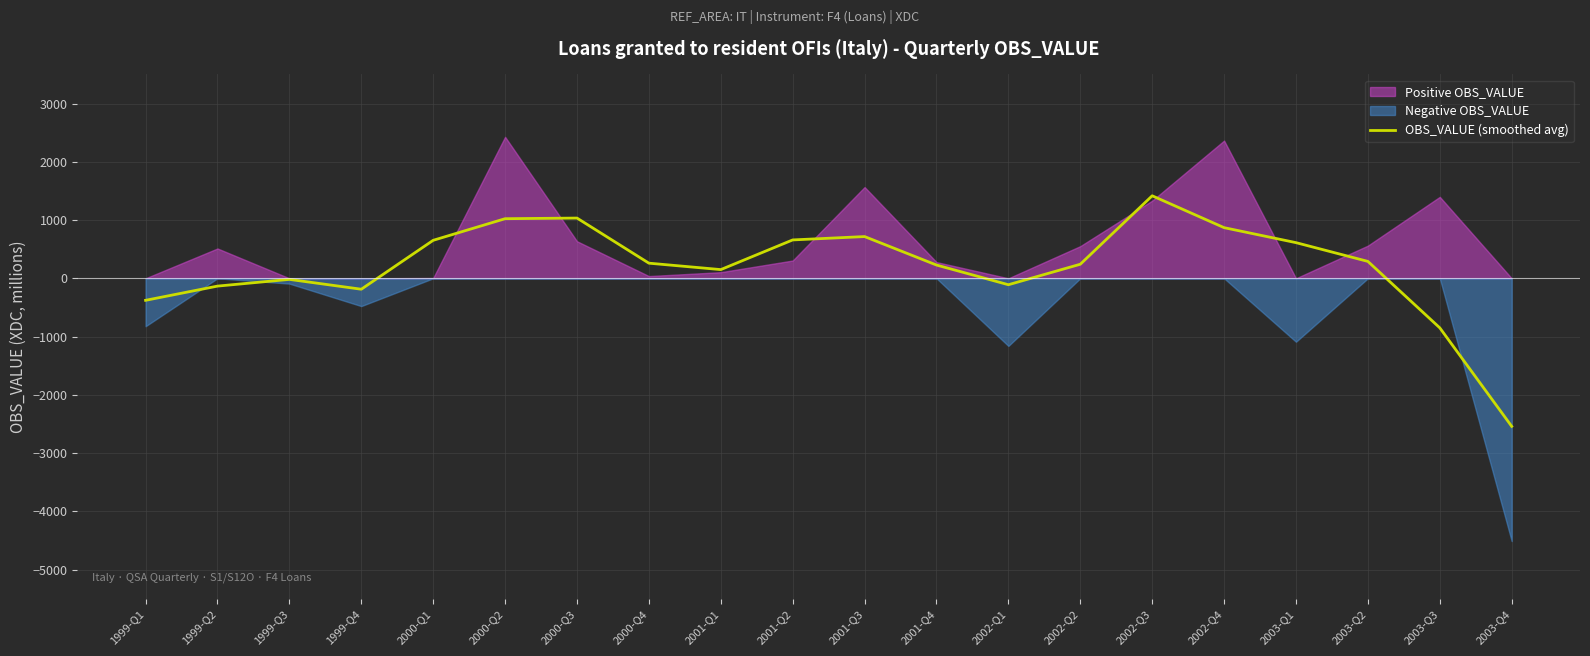

What is the sum of the values at 2000-Q1 and 2001-Q3?

1368.3